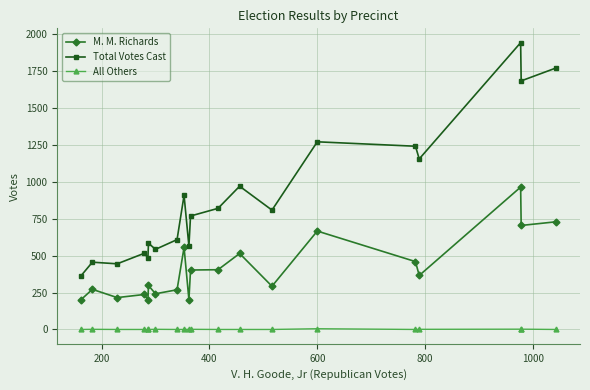

Which series has the largest range (max minus min)?

Total Votes Cast